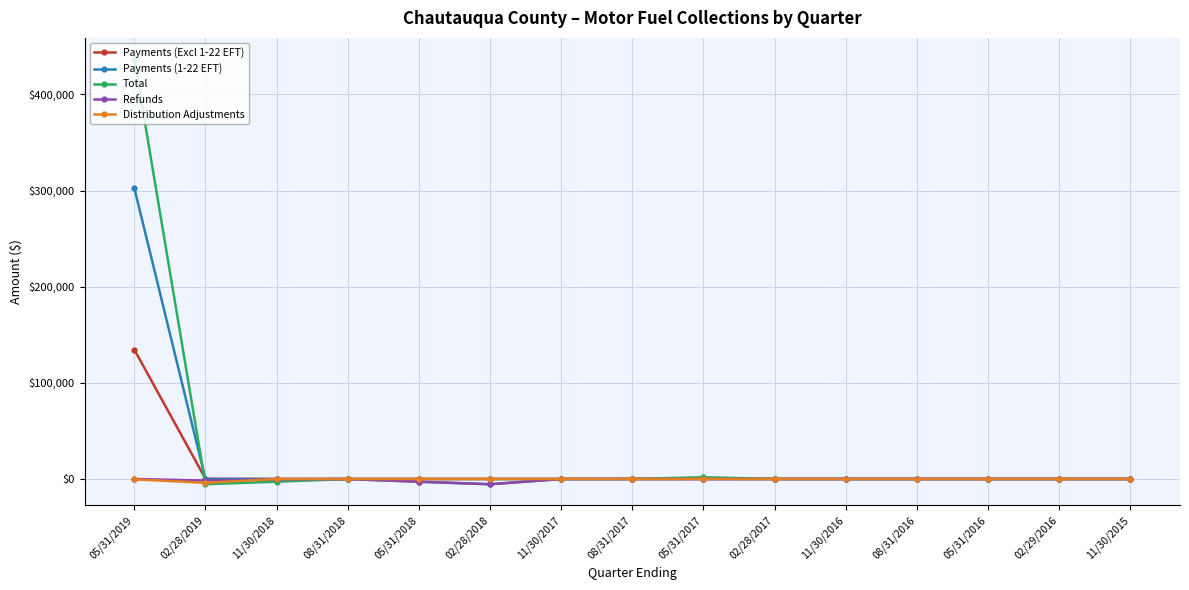

What are all the series names shown in the legend?

Payments (Excl 1-22 EFT), Payments (1-22 EFT), Total, Refunds, Distribution Adjustments